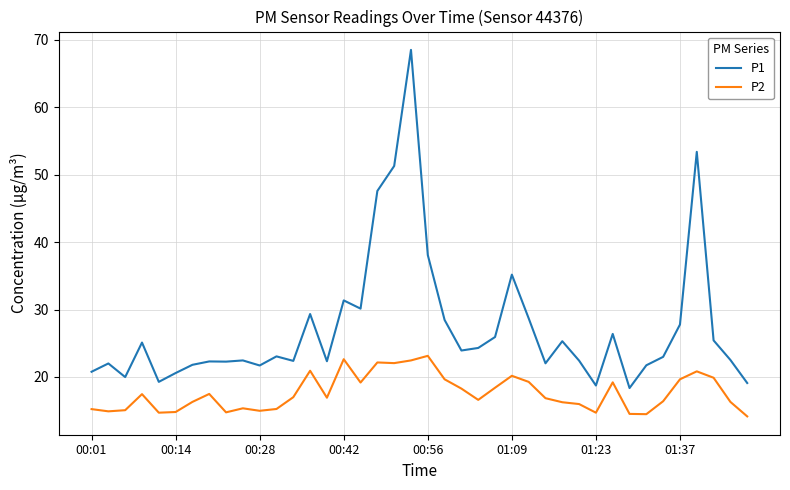

What is the highest value of the P2 series?

23.1